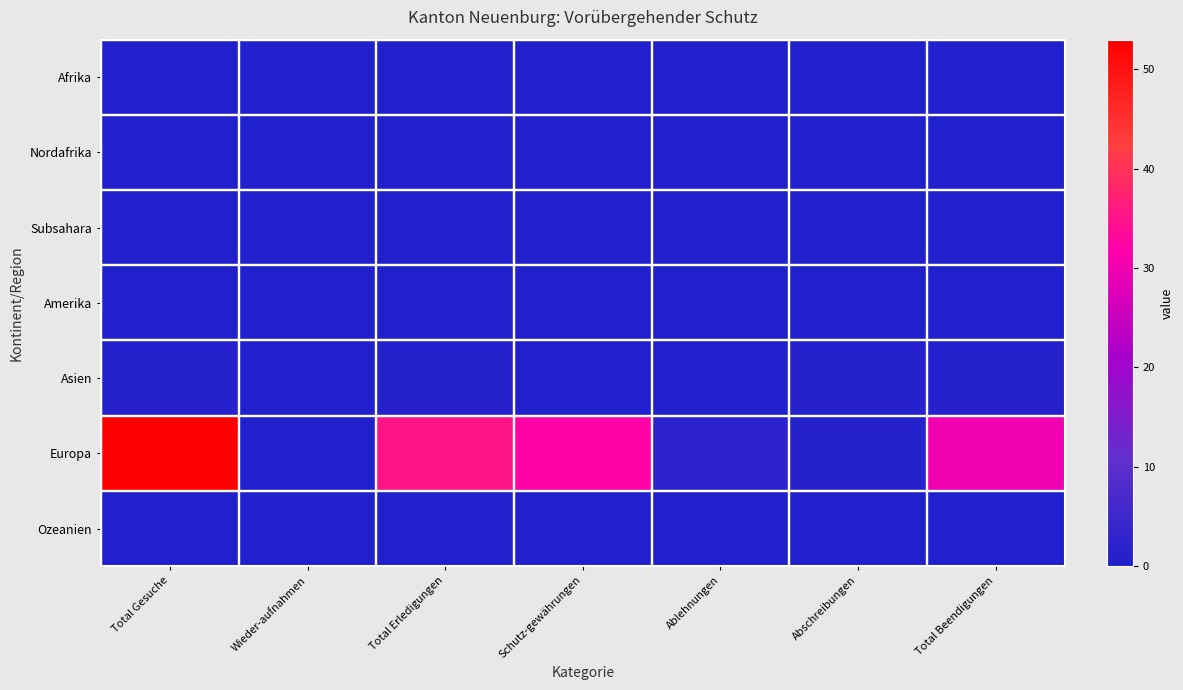

What is the difference between the highest and lowest values at Ablehnungen?

2